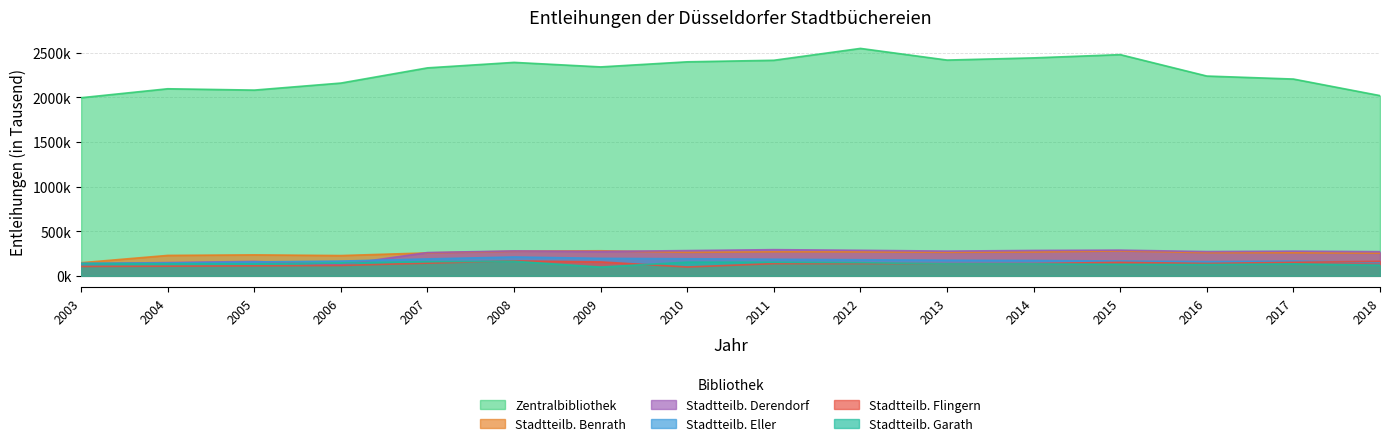

What is the value of the Zentralbibliothek point at the 7th from the left?

2342.9